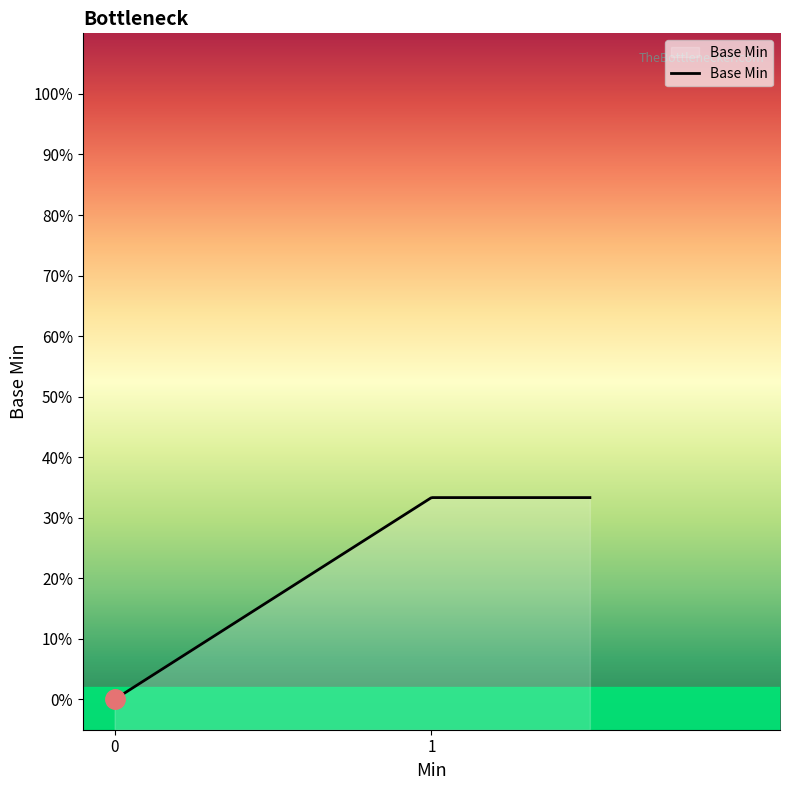

Does the chart have visible grid lines?

No